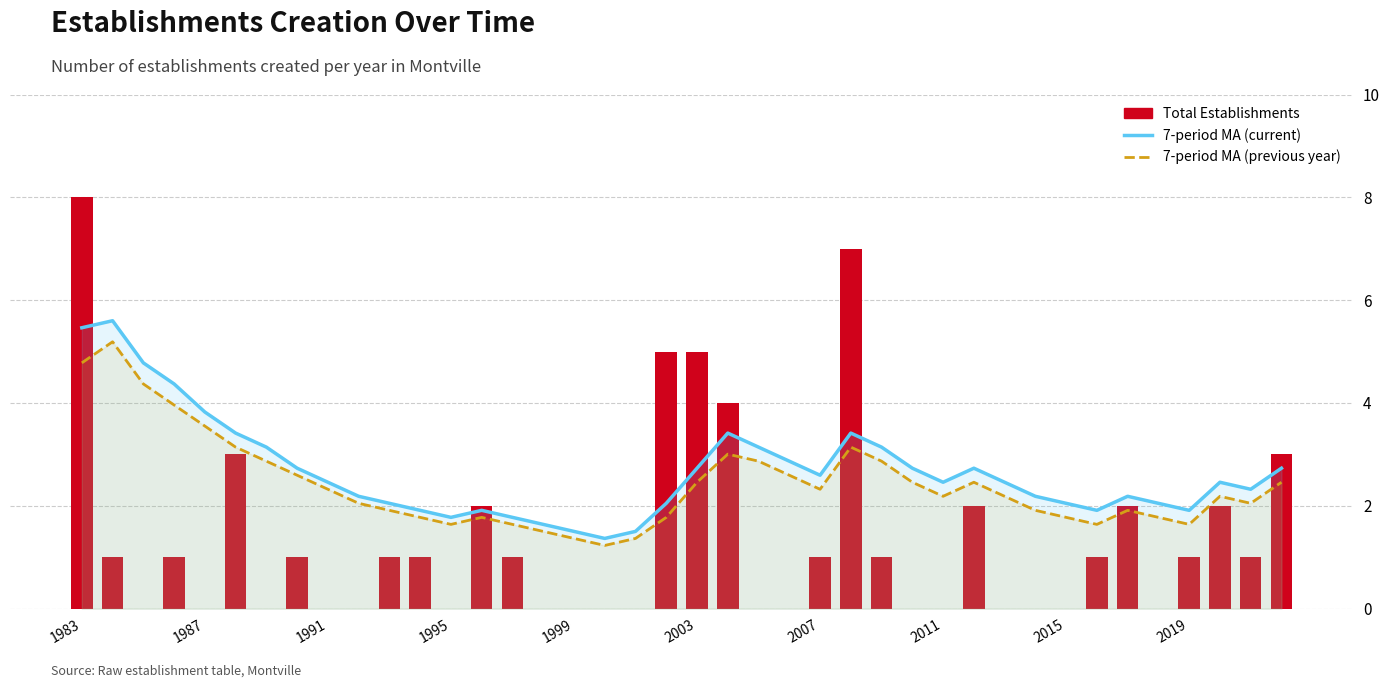

How many data points in 7-period moving average (current) are above 2?

30